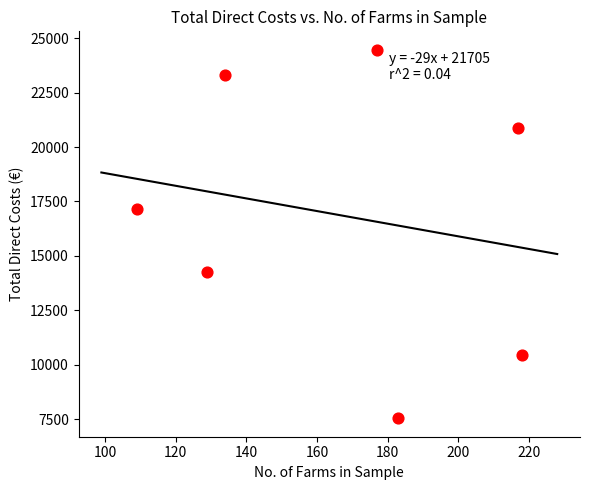

What Y value in the scatter plot is closest to 16004?

17150